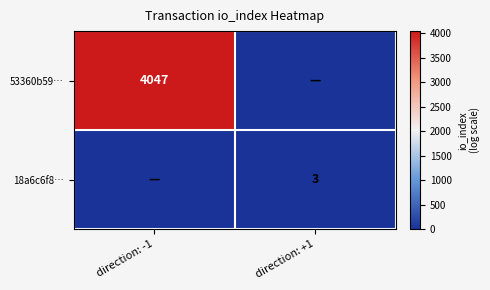

True or false: 53360b59… has a value of 4047 at direction: -1.

True